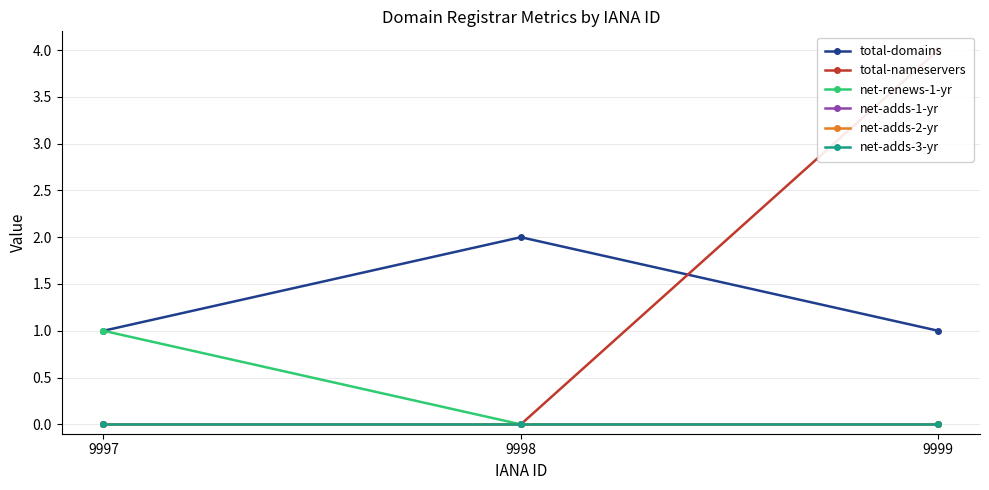

Rank the categories by net-adds-1-yr value from lowest to highest.

9997, 9998, 9999